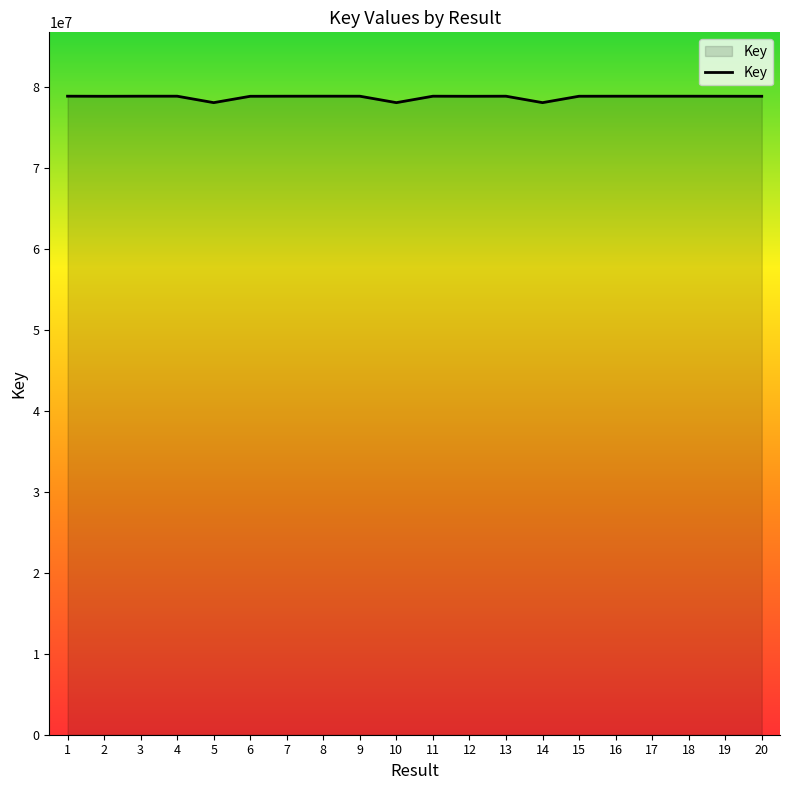

The value at 14 is 48944607. True or false?

False